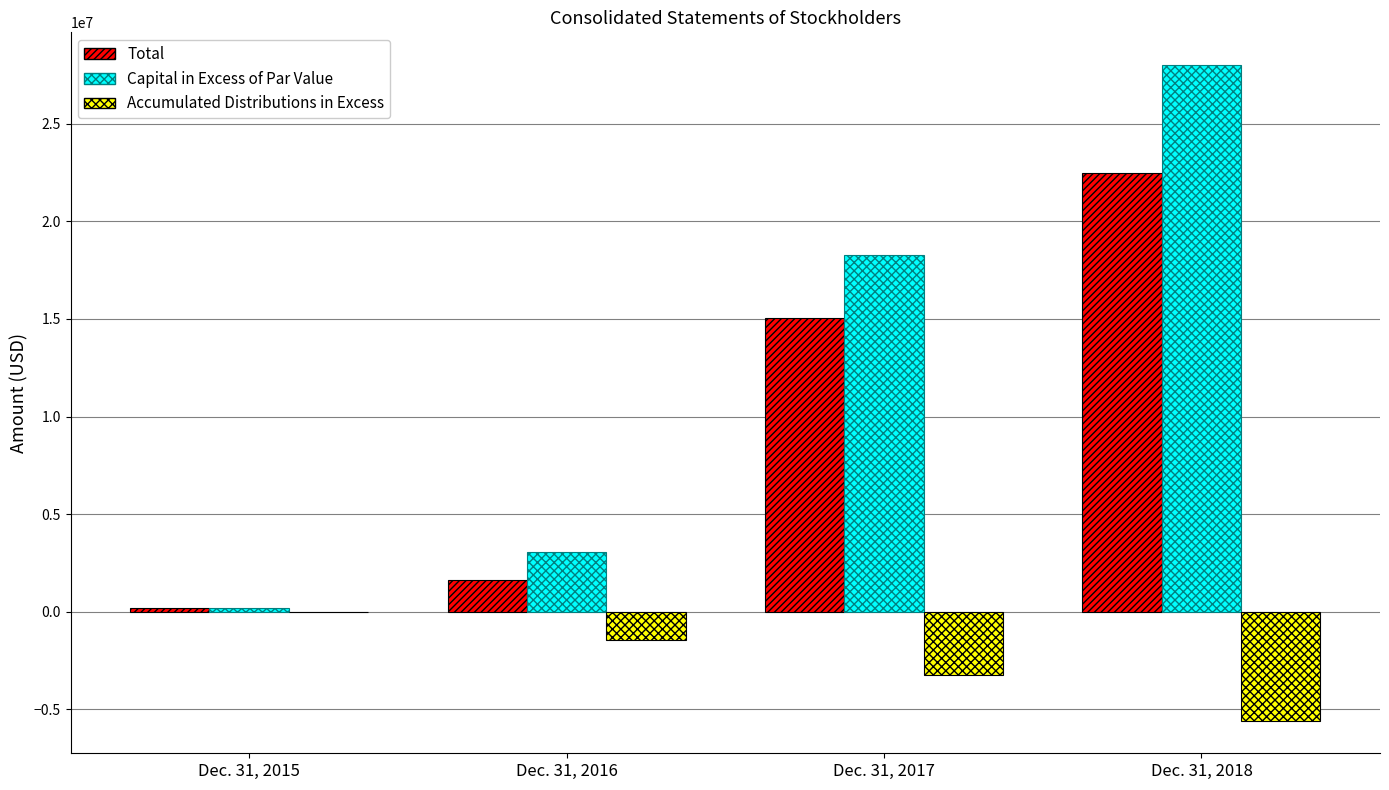

Which series has the largest range (max minus min)?

Capital in Excess of Par Value